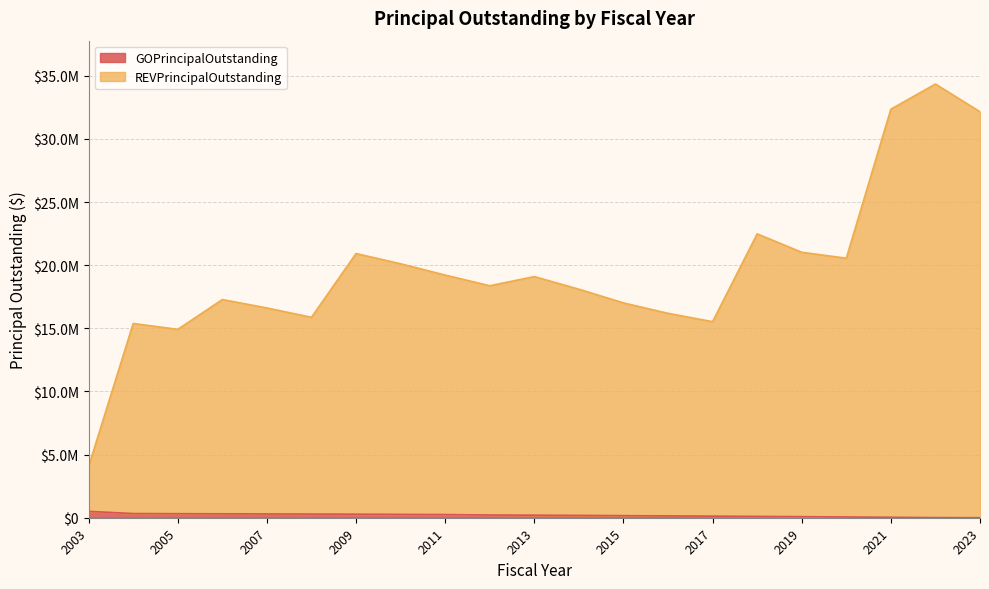

What is the maximum value for REVPrincipalOutstanding?

34350000